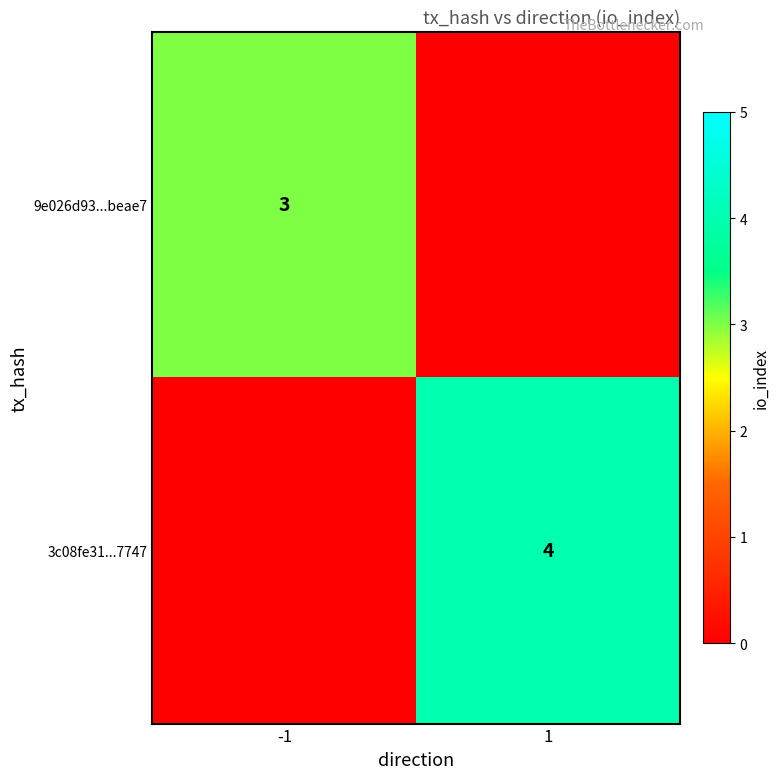

Which has a higher value, -1 or 1?

-1